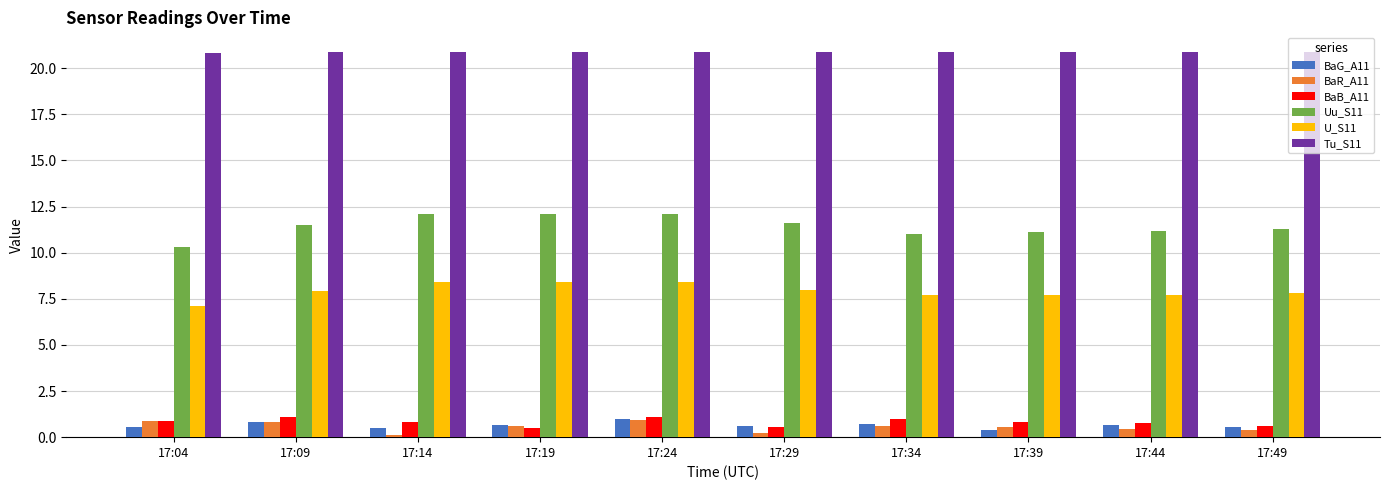

What is the value of the U_S11 bar at the 3rd from the left?

8.4